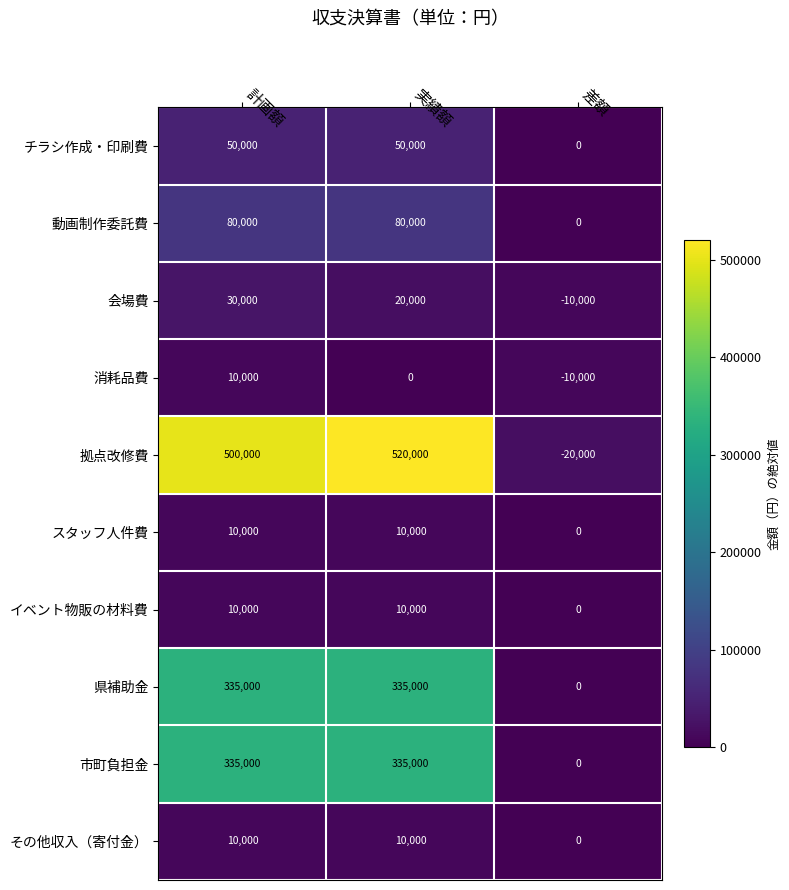

The その他収入（寄付金） series shows 14512 at 計画額. True or false?

False